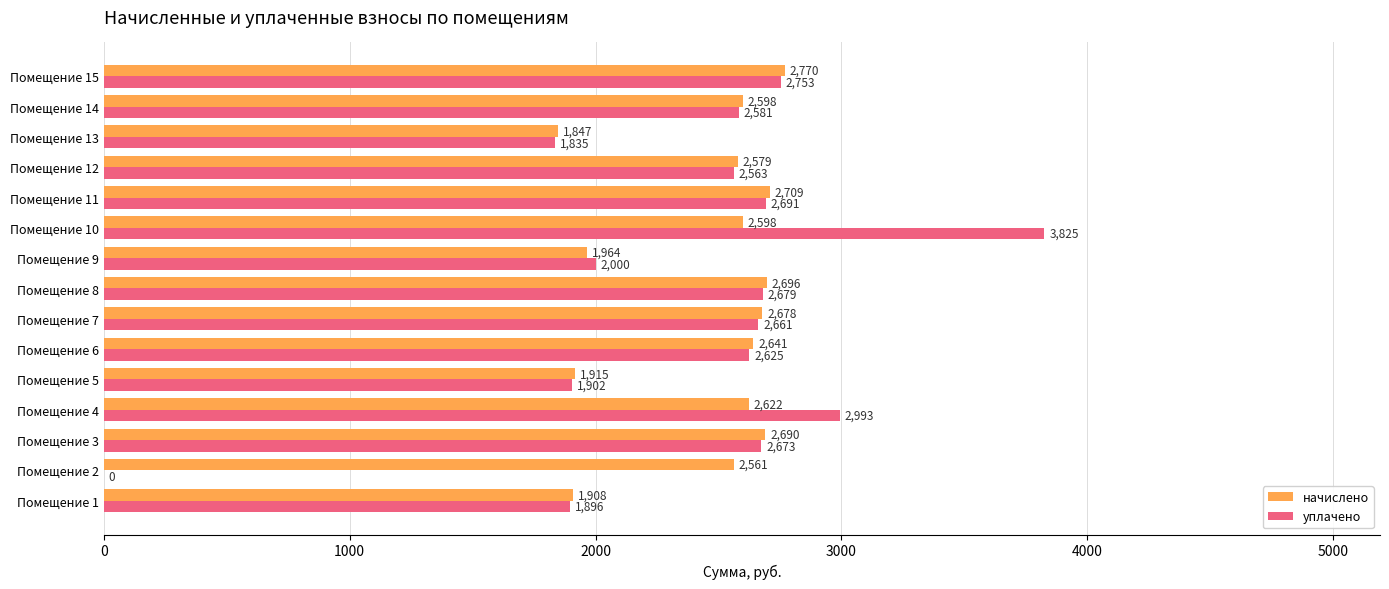

Which series changed the most between Помещение 10 and Помещение 13?

уплачено